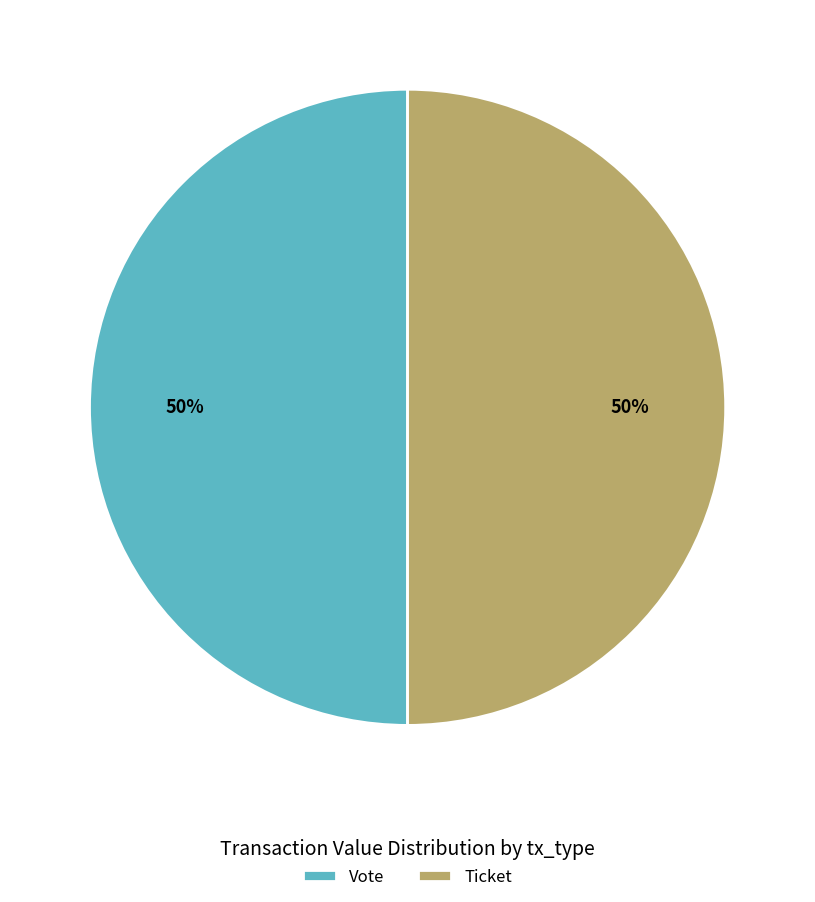

To the nearest percent, what is the combined percentage of Vote and Ticket?

100%